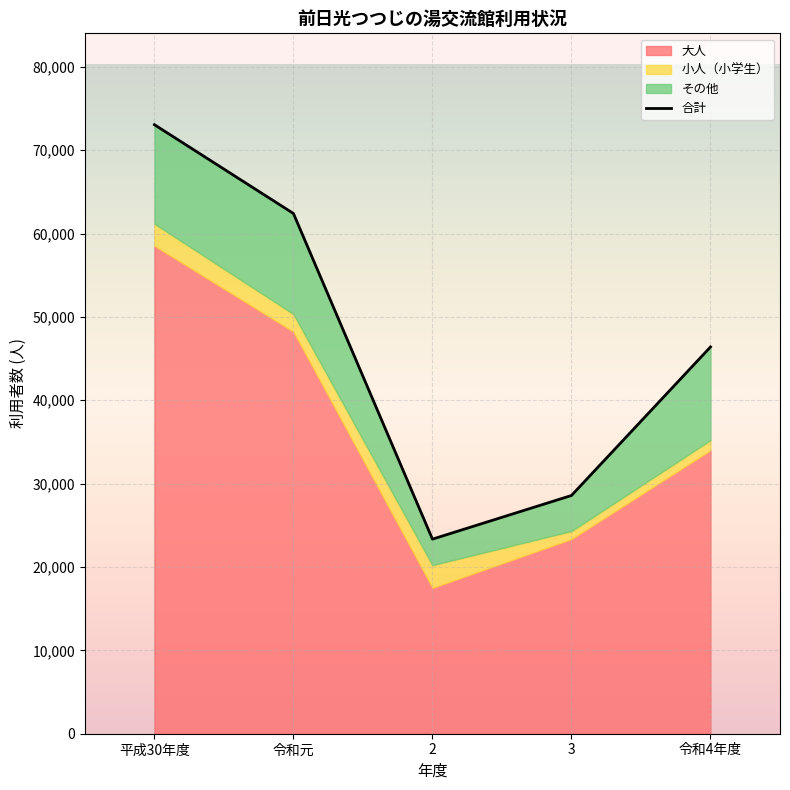

At how many categories does at least one series exceed 18824?

4